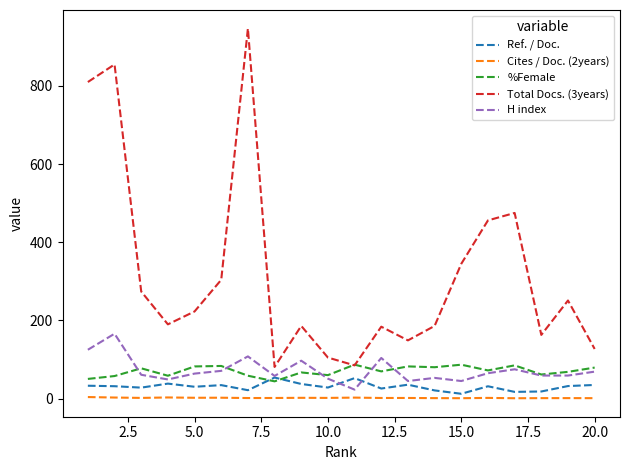

True or false: Total Docs. (3years) and Ref. / Doc. intersect in this chart.

False